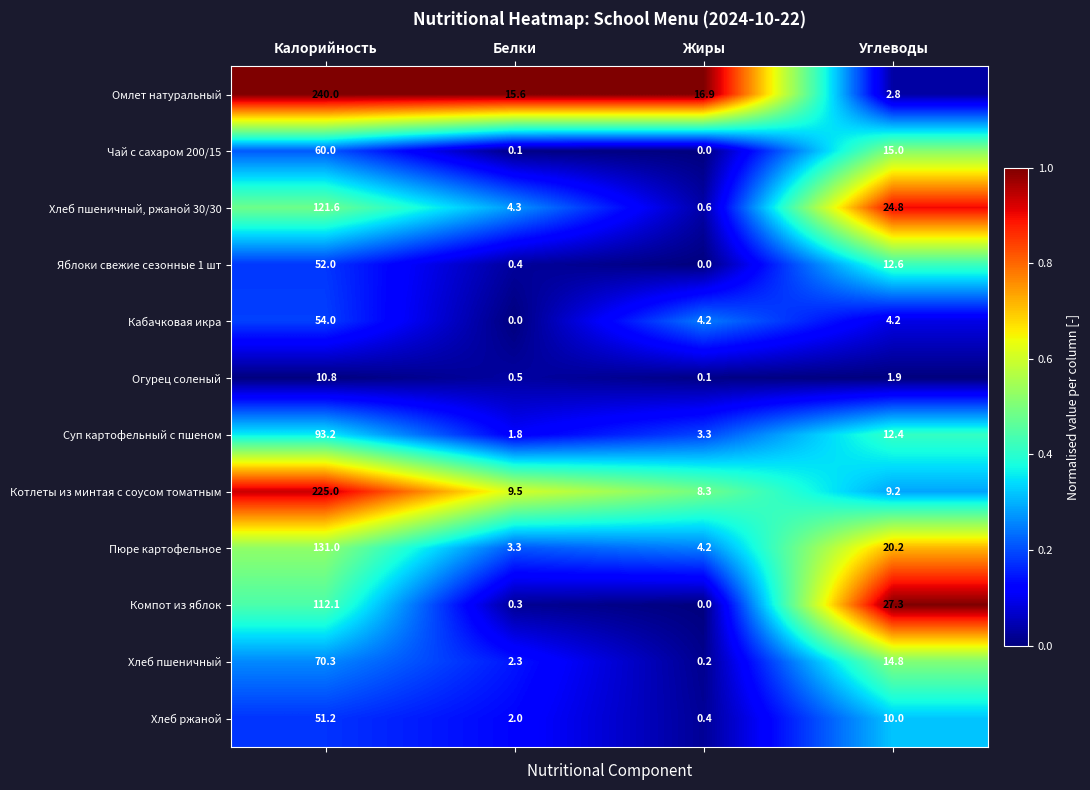

Where does the Хлеб пшеничный series first go above 14?

Калорийность